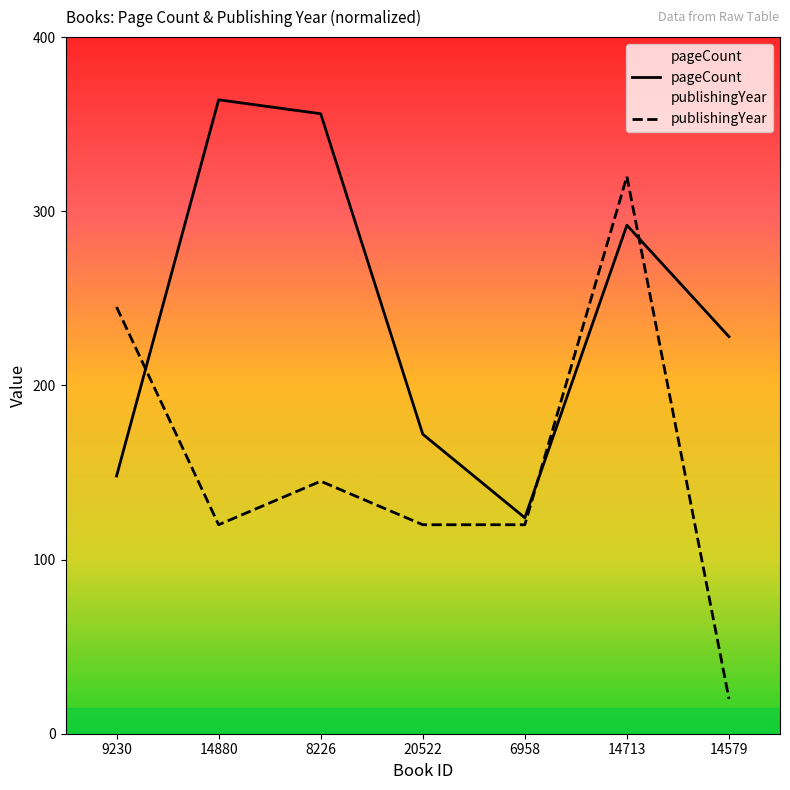

Reading left to right, list all the values displayed in this chart.

pageCount: 148	364	356	172	124	292	228
publishingYear: 245	120	145	120	120	320	20